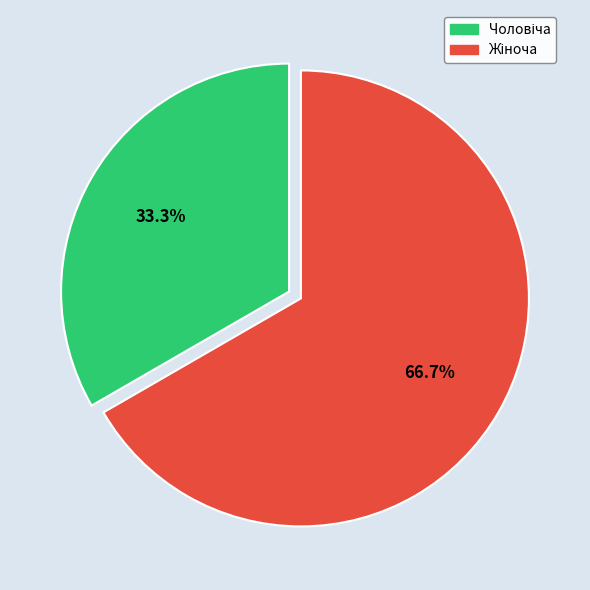

To the nearest percent, what is the difference between the largest and smallest slice percentages?

33%